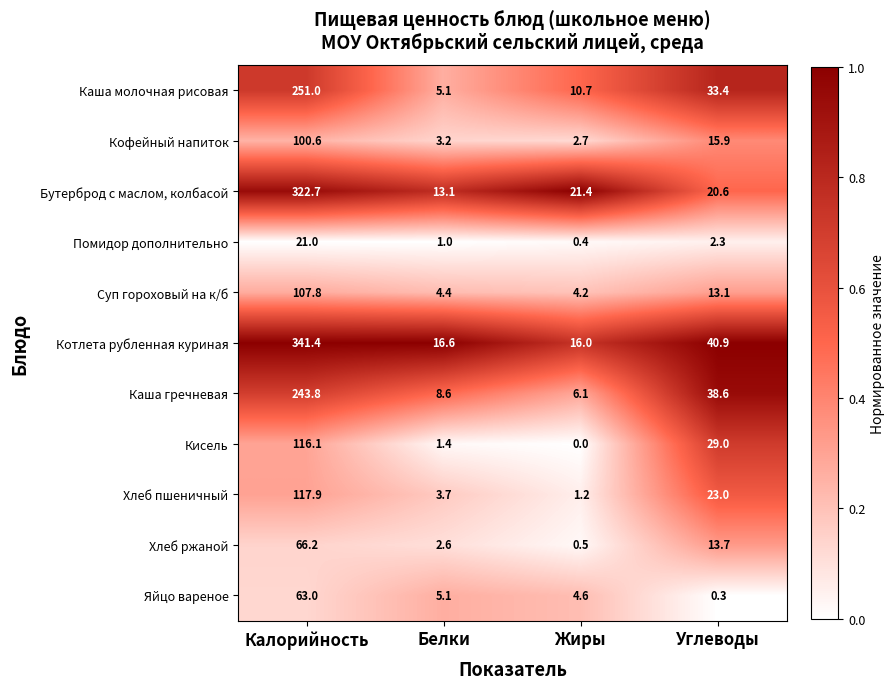

Between Калорийность and Белки, which series saw the biggest shift?

Котлета рубленная куриная